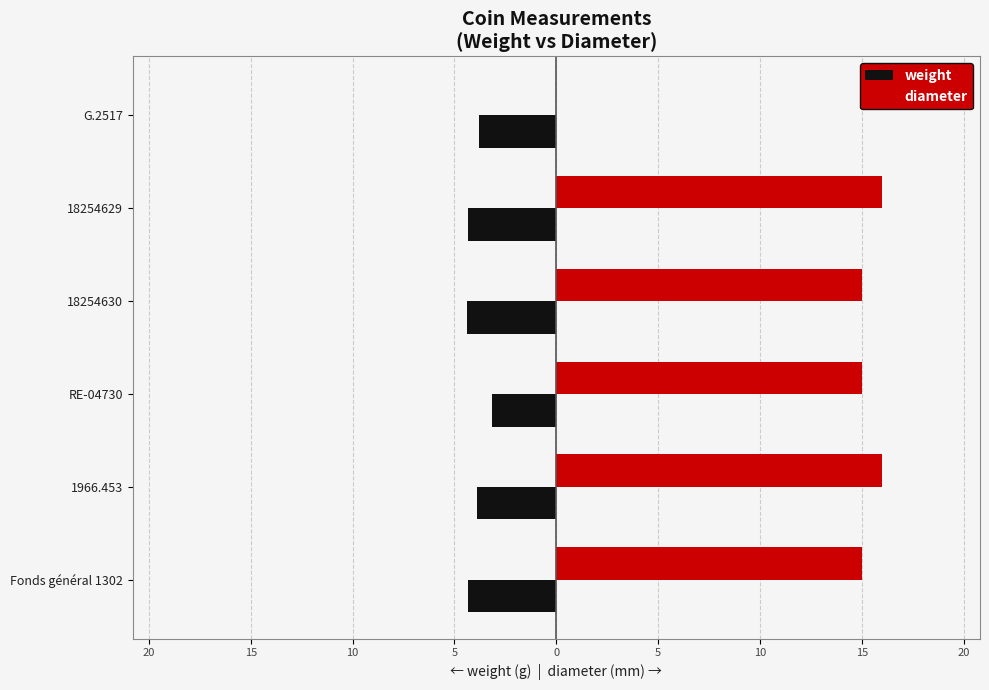

What is the difference between the second highest and second lowest values in the diameter series?

1.0